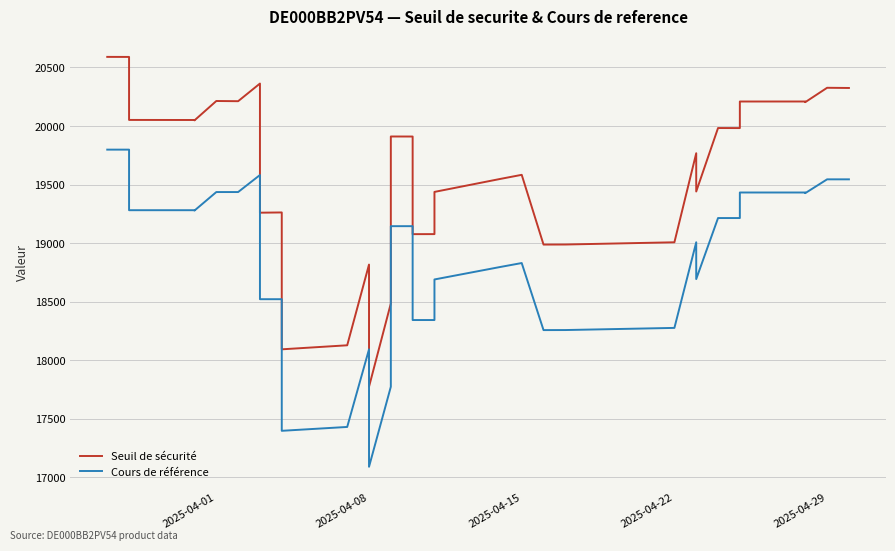

True or false: Seuil de sécurité has a value of 34022.0 at 7.

False